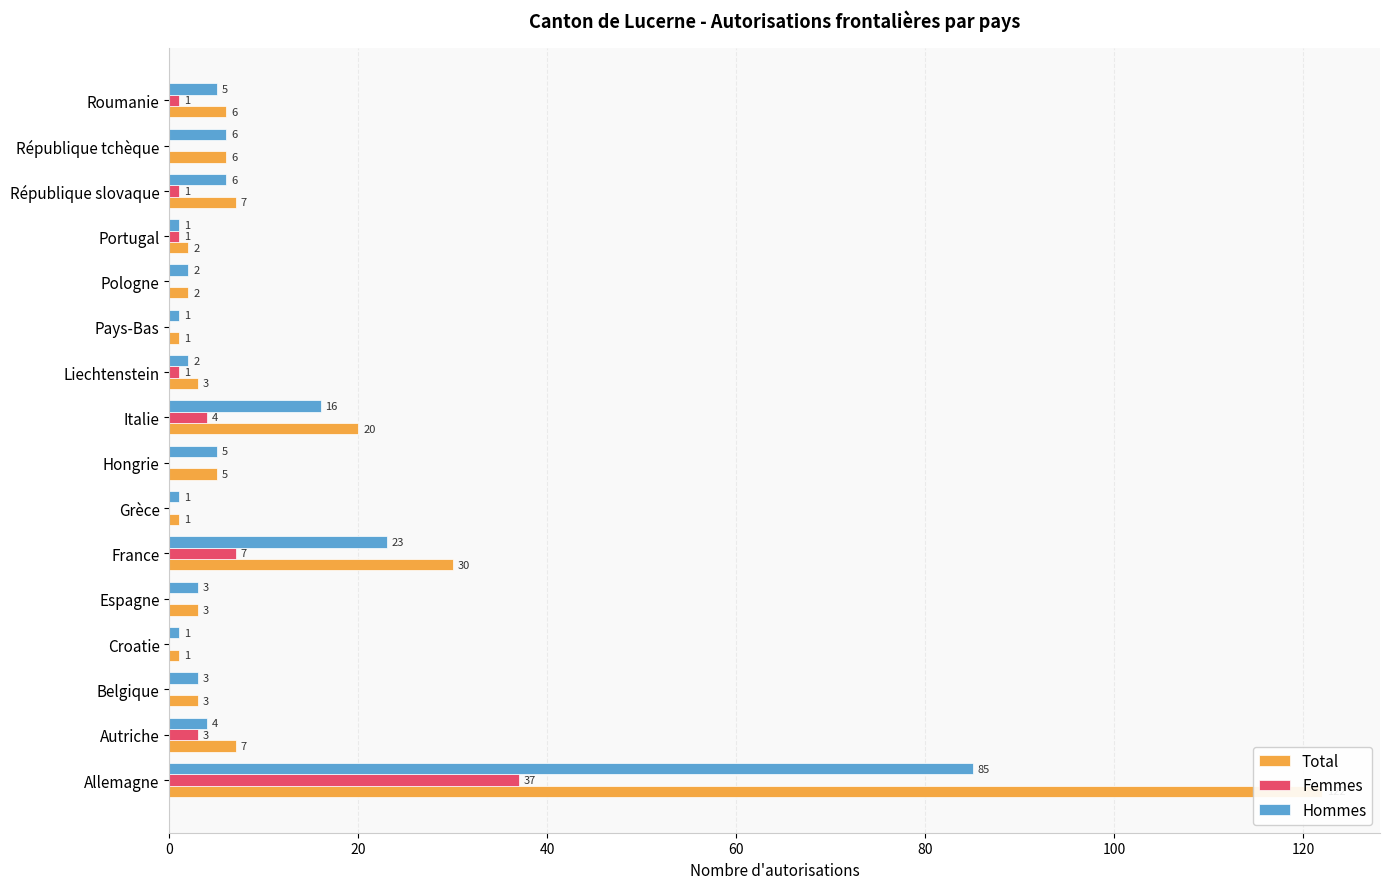

Which series changed the most between Liechtenstein and République slovaque?

Total